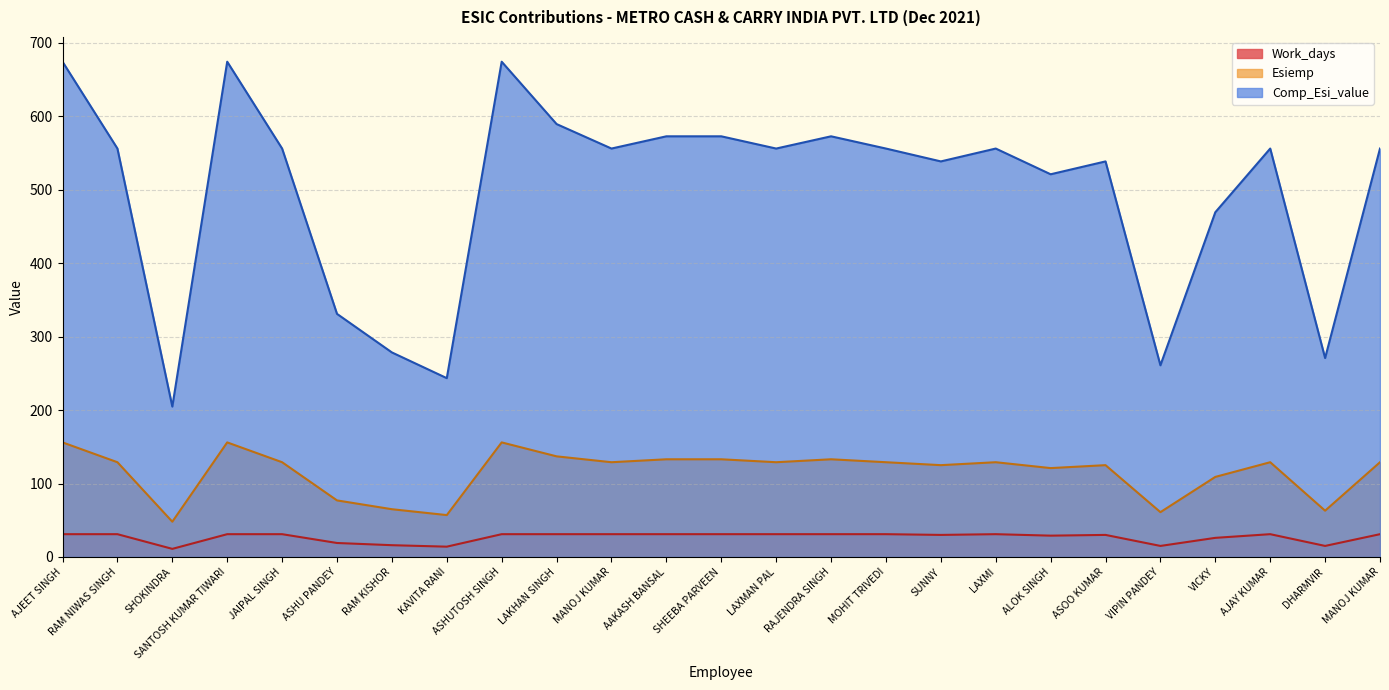

At which label does Comp_Esi_value first exceed 556?

AJEET SINGH